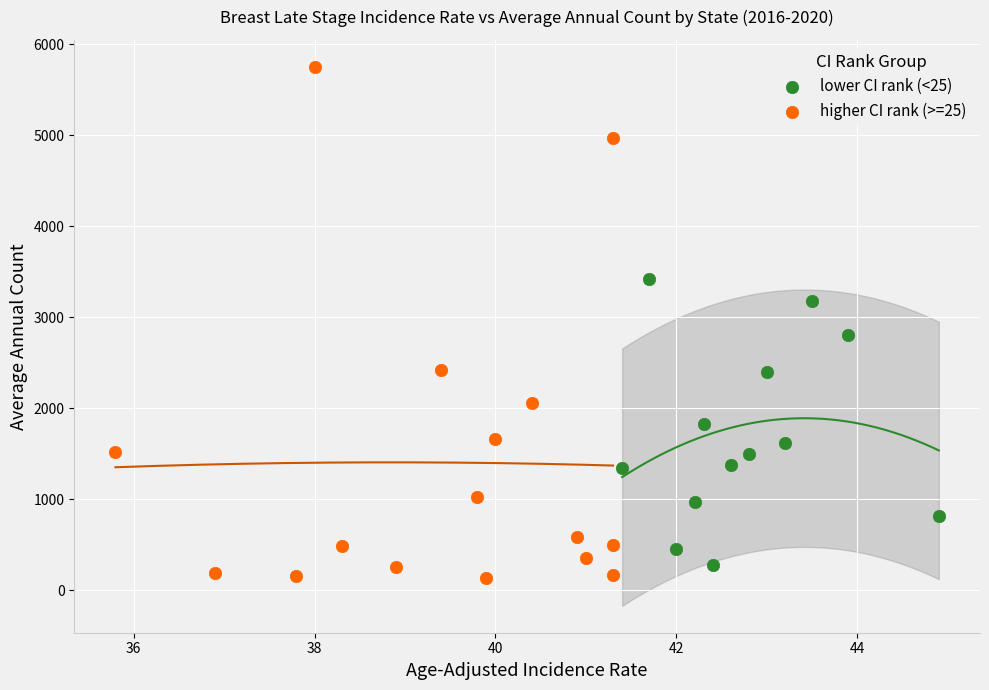

Which series has the largest Y range (max minus min)?

higher CI rank (>=25)